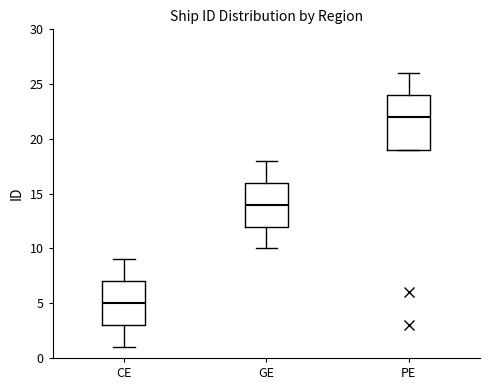

Which box is the tallest, from its lower edge to its upper edge?

PE